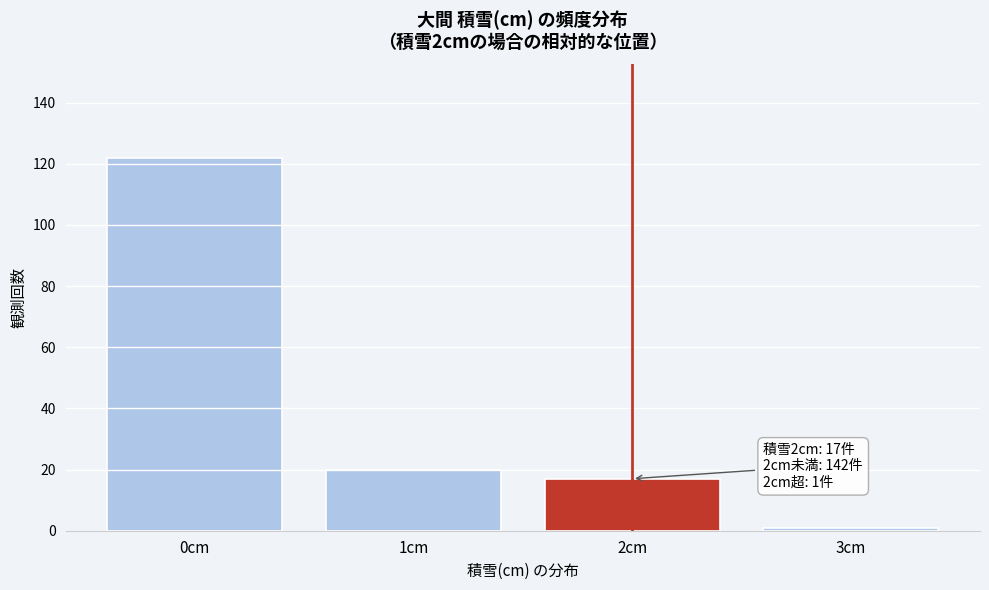

Reading right to left, transcribe all the data shown in this chart.

1	17	20	122